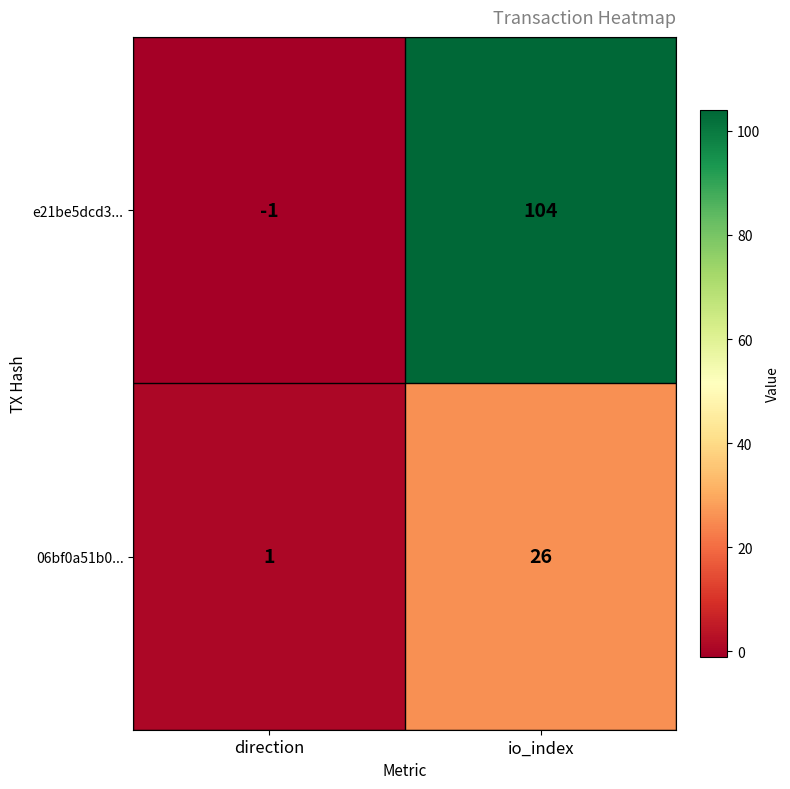

Rank the series by their average value, from lowest to highest.

06bf0a51b0..., e21be5dcd3...